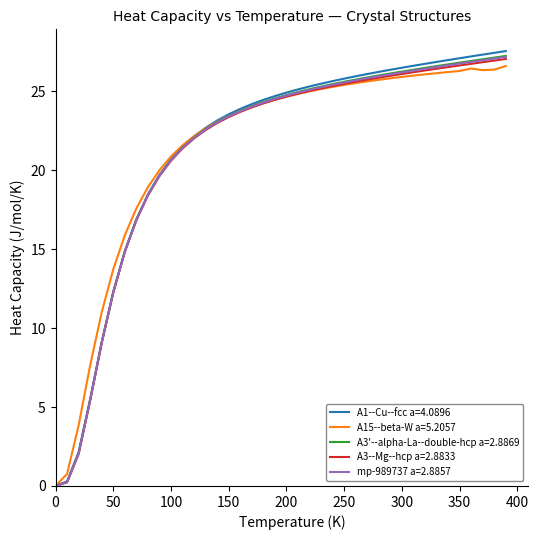

What is the maximum value shown in the chart?

27.6